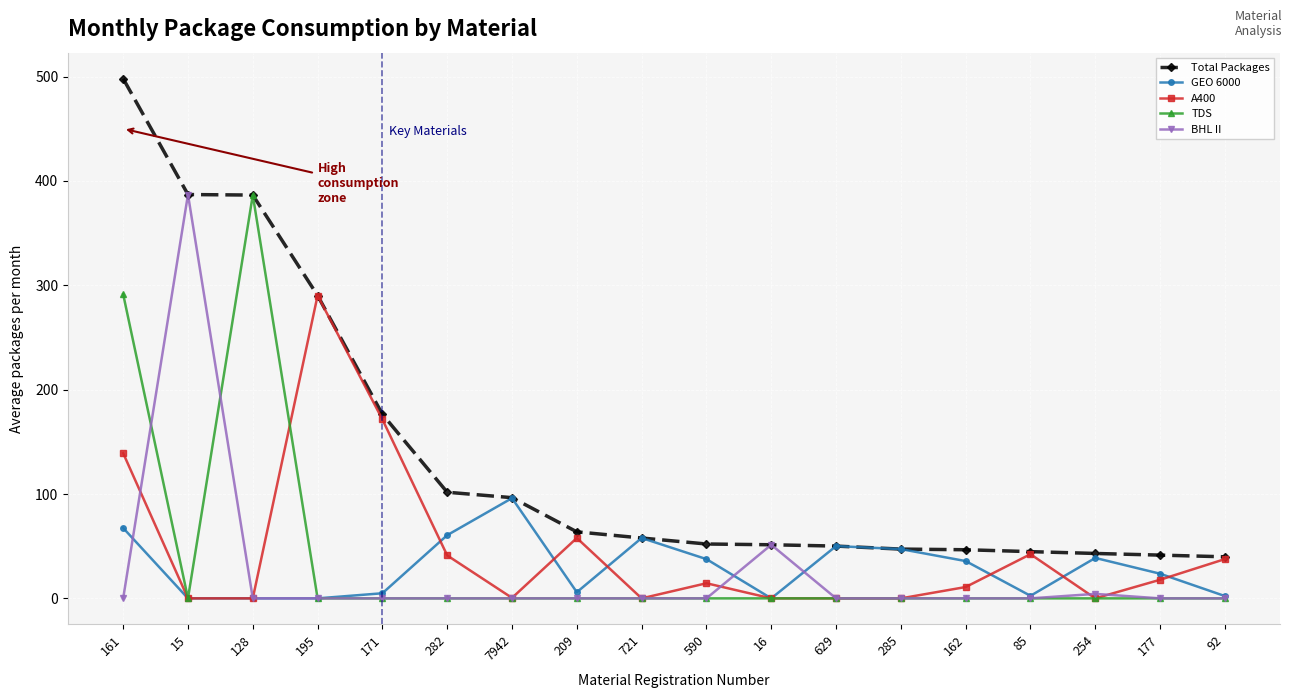

What is the highest value of the TDS series?

386.4